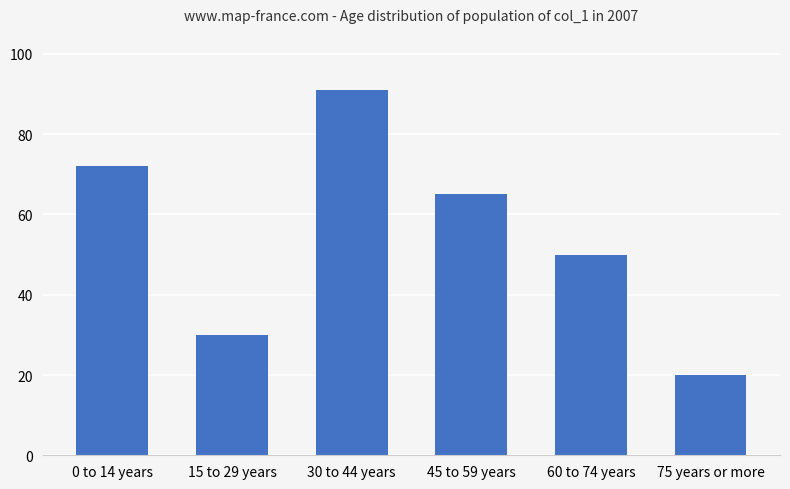

What is the average value?

55